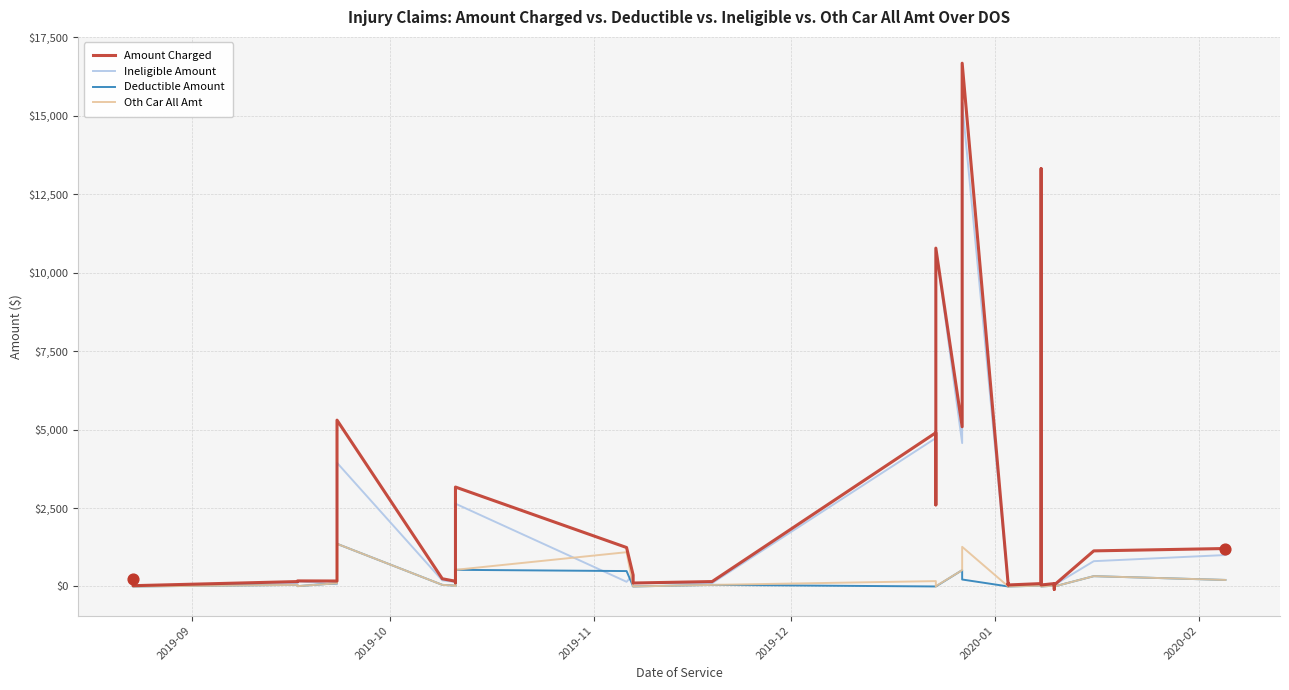

Which series has the largest Y range (max minus min)?

Amount Charged